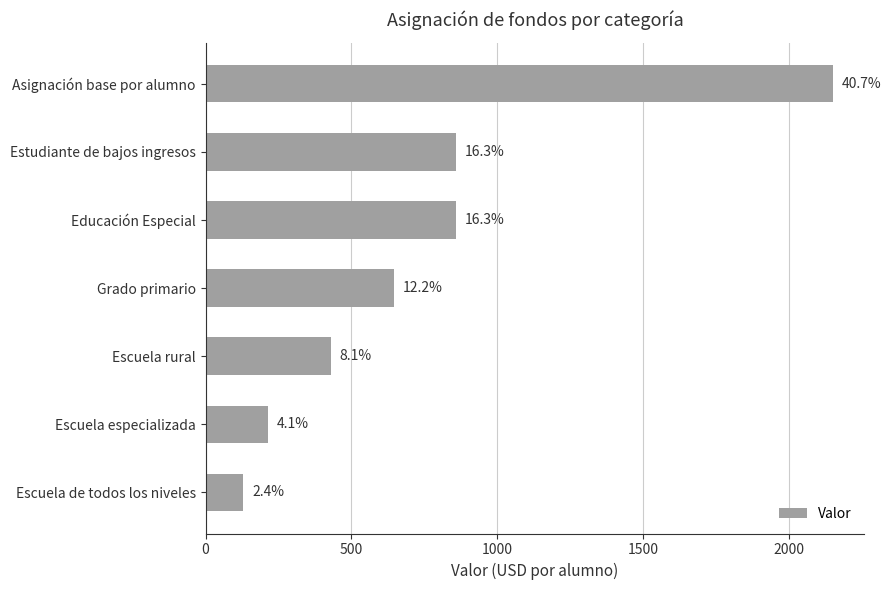

How many bars are there in total?

7